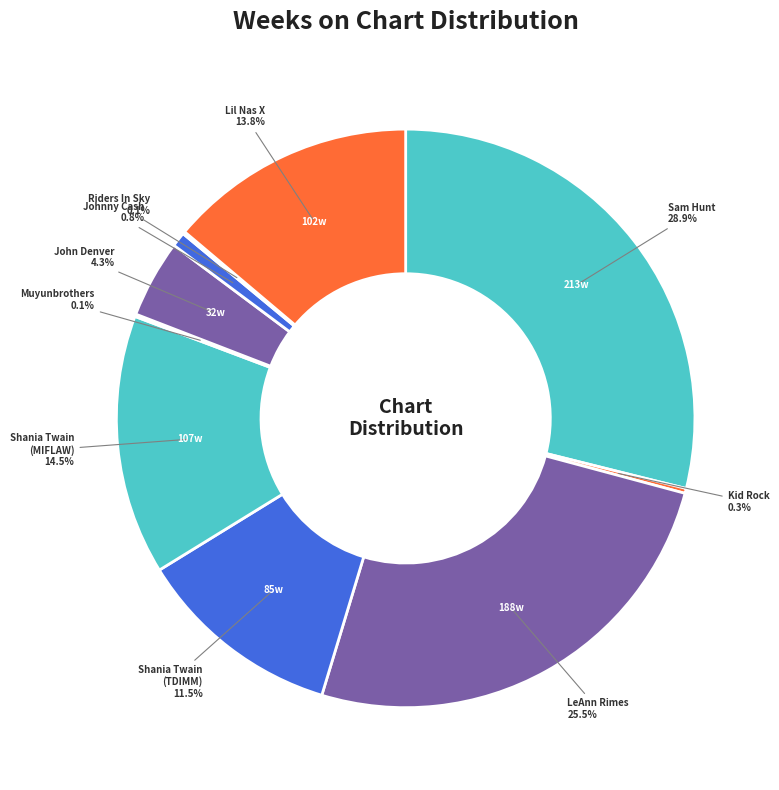

To the nearest percent, what is the difference between the largest and smallest slice percentages?

29%